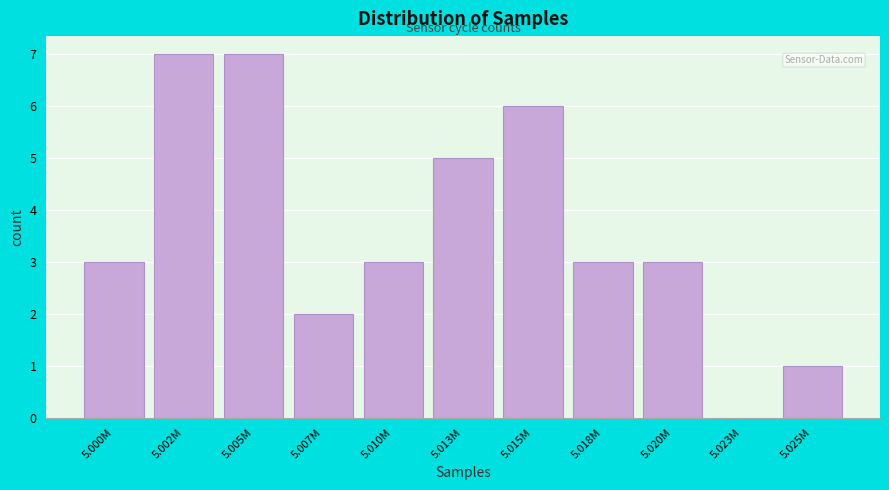

Reading left to right, transcribe all the data shown in this chart.

5.000M=3	5.002M=7	5.005M=7	5.007M=2	5.010M=3	5.013M=5	5.015M=6	5.018M=3	5.020M=3	5.023M=0	5.025M=1